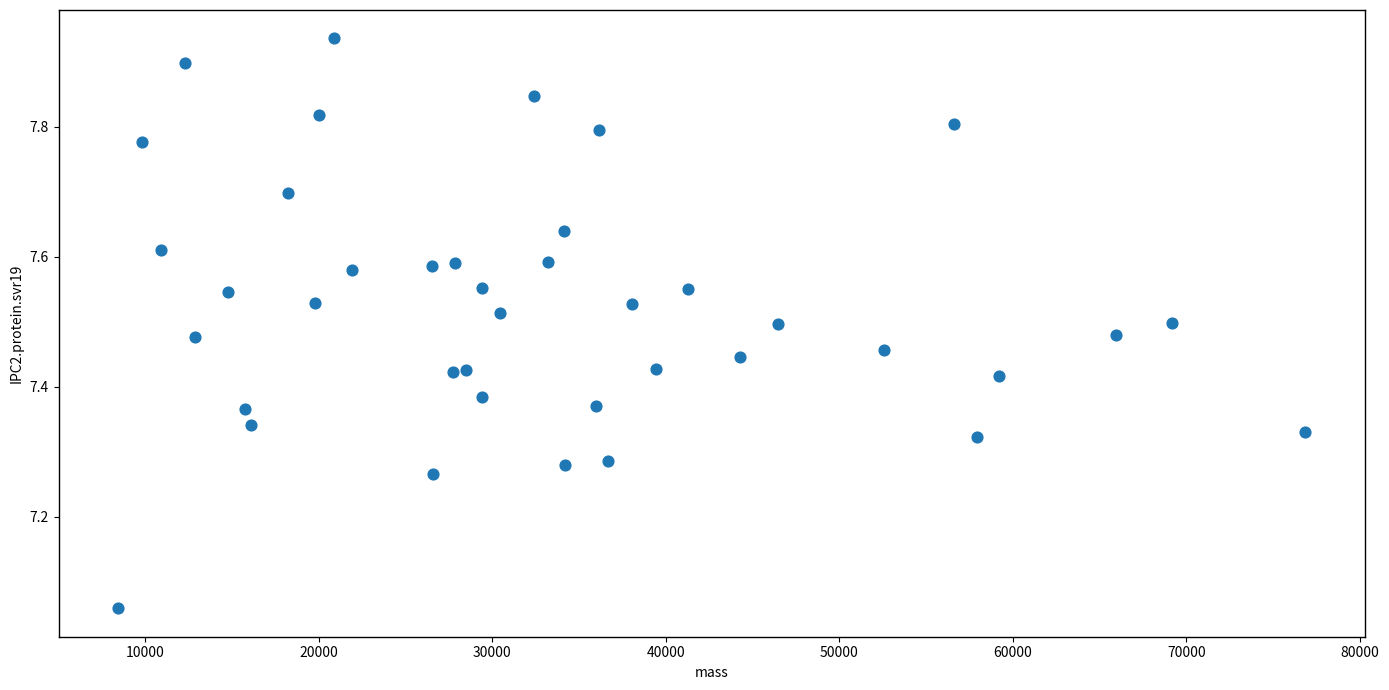

What is the range of Y values (max minus min)?

0.9